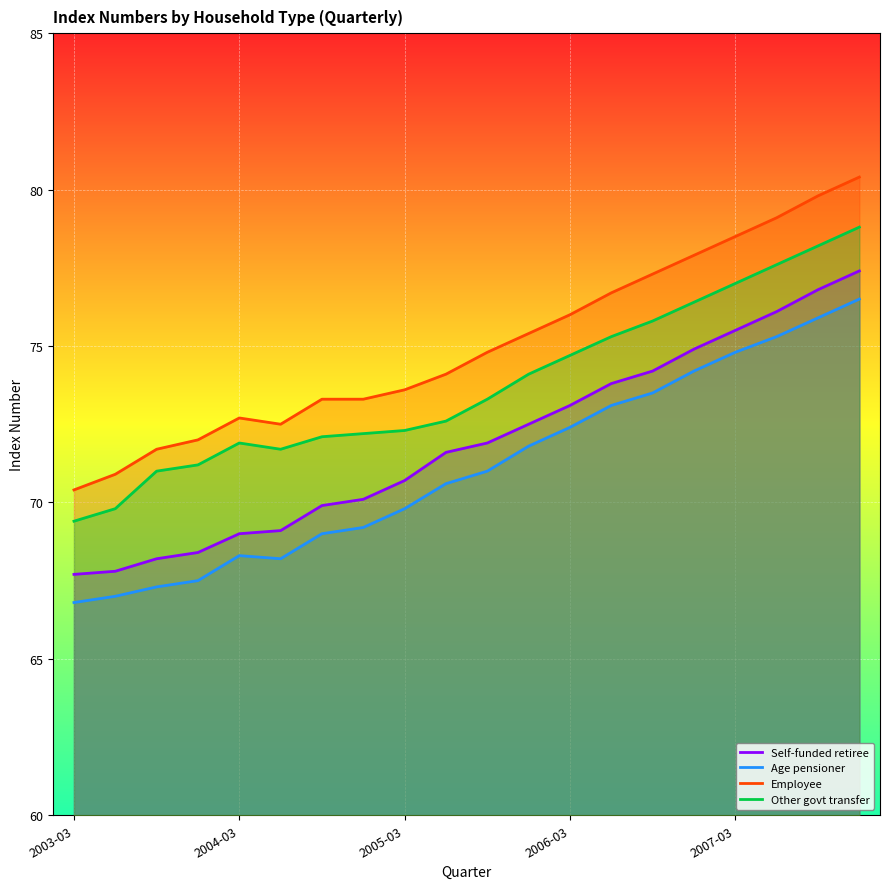

At which label does Age pensioner first exceed 71?

11